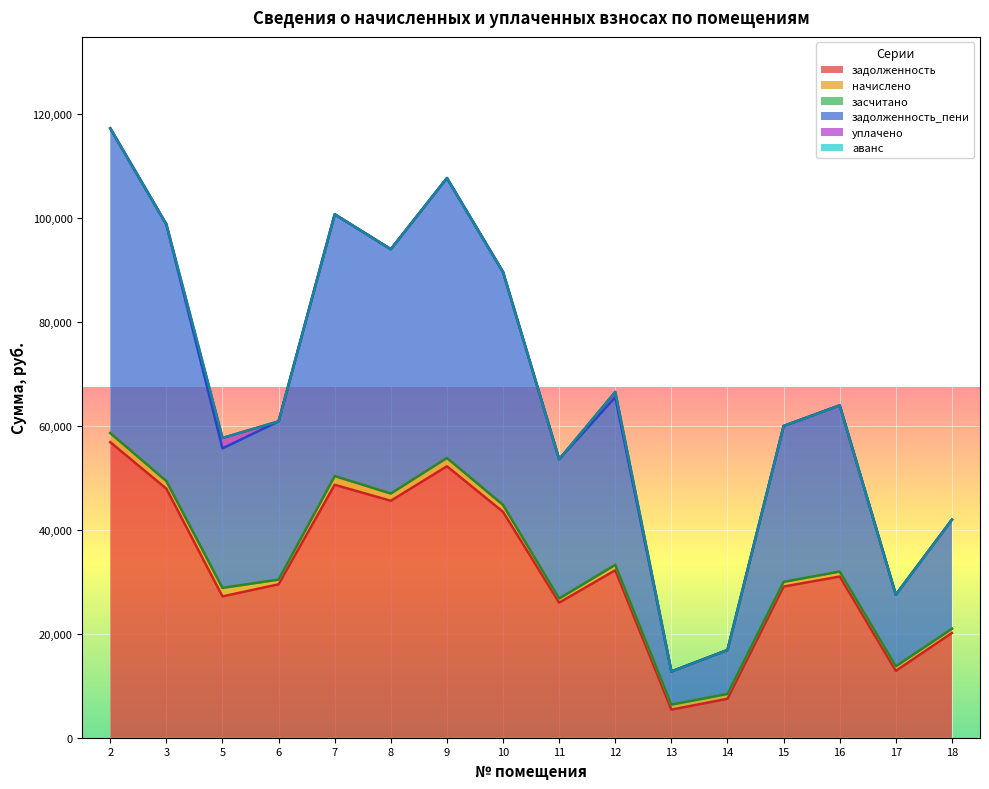

Which series has the largest total across all categories?

задолженность_пени